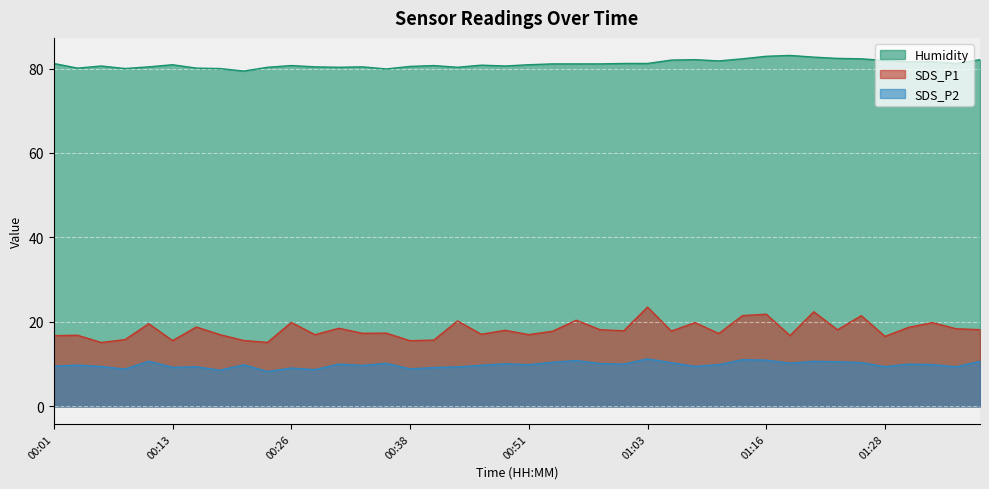

What is the sum of all SDS_P1 values?

726.4